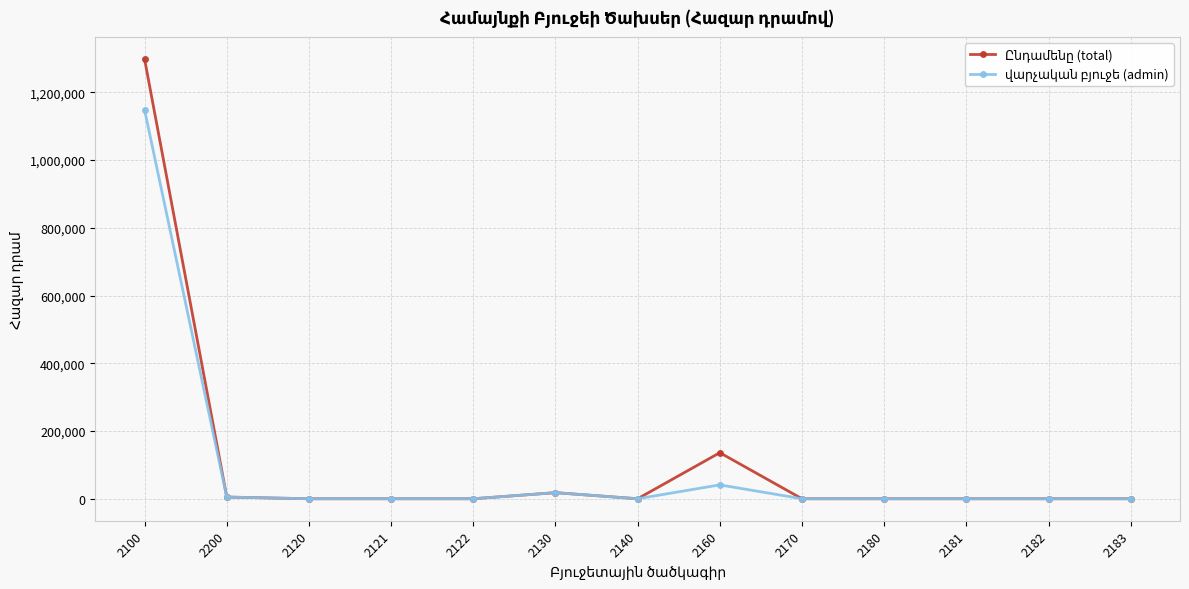

What is the maximum value shown in the chart?

1298019